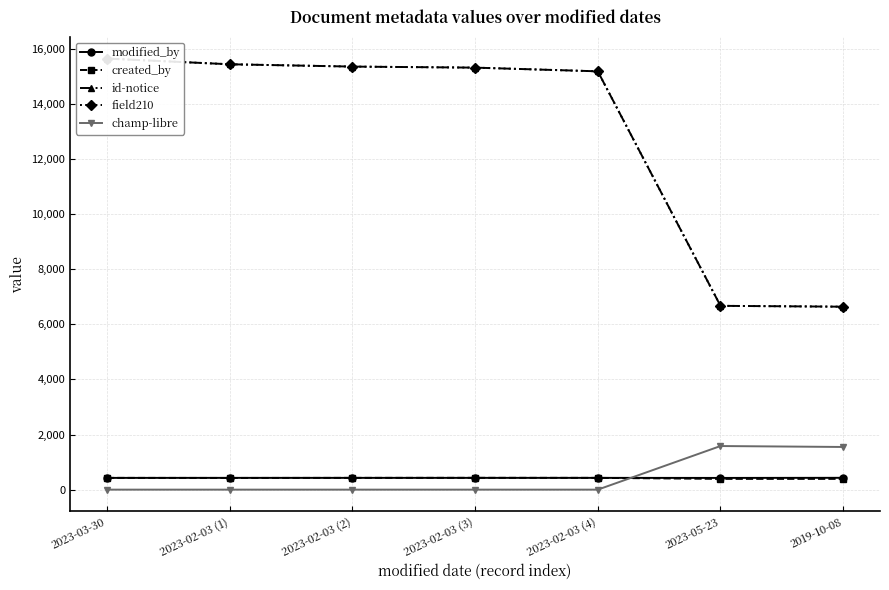

Reading left to right, list all the values displayed in this chart.

modified_by: 426	427	427	427	427	425	429
created_by: 427	424	427	429	427	390	390
id-notice: 15641	15434	15350	15312	15178	6669	6638
field210: 15641	15434	15350	15312	15178	6669	6638
champ-libre: 0	0	0	0	0	1582	1548